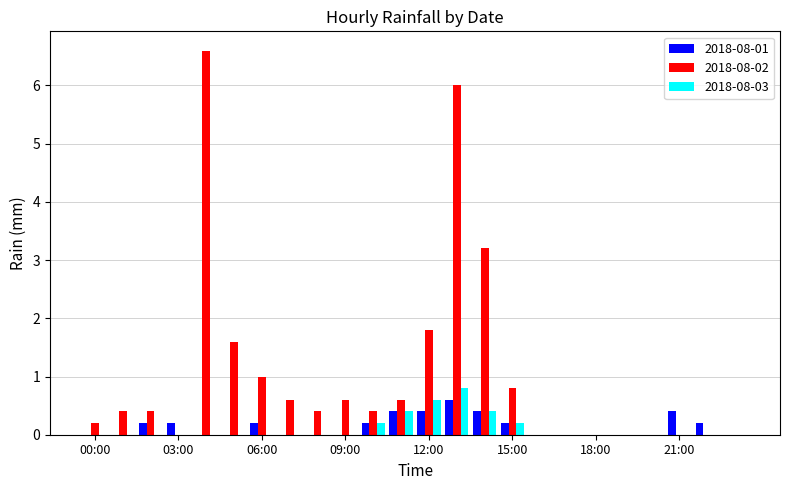

What is the greatest value displayed?

6.6